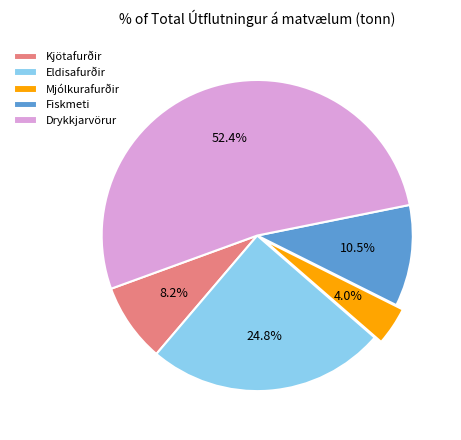

How many slices are in this pie chart?

5